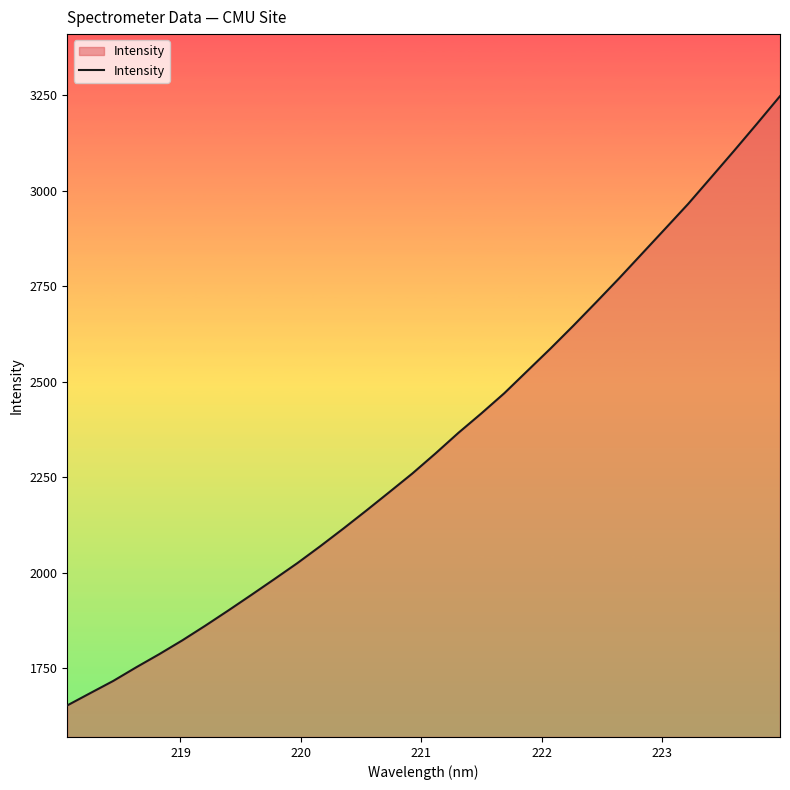

What is the minimum value shown in the chart?

1652.9